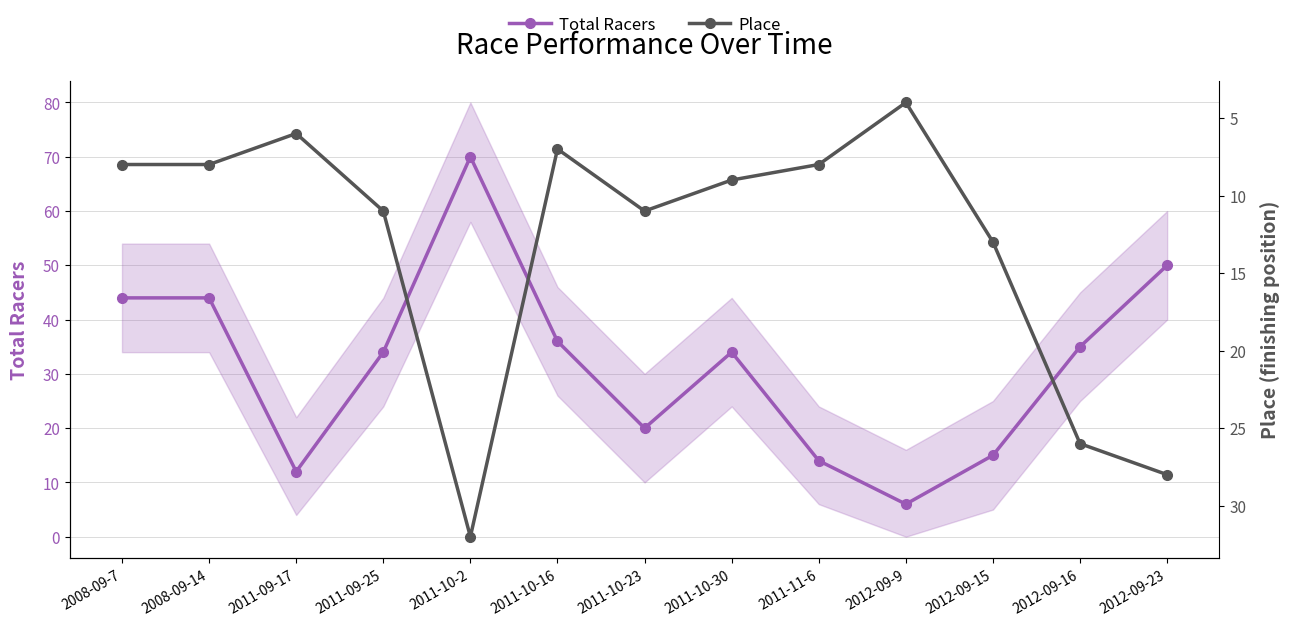

In Place, how many points are lower than both neighbors (excluding endpoints)?

3